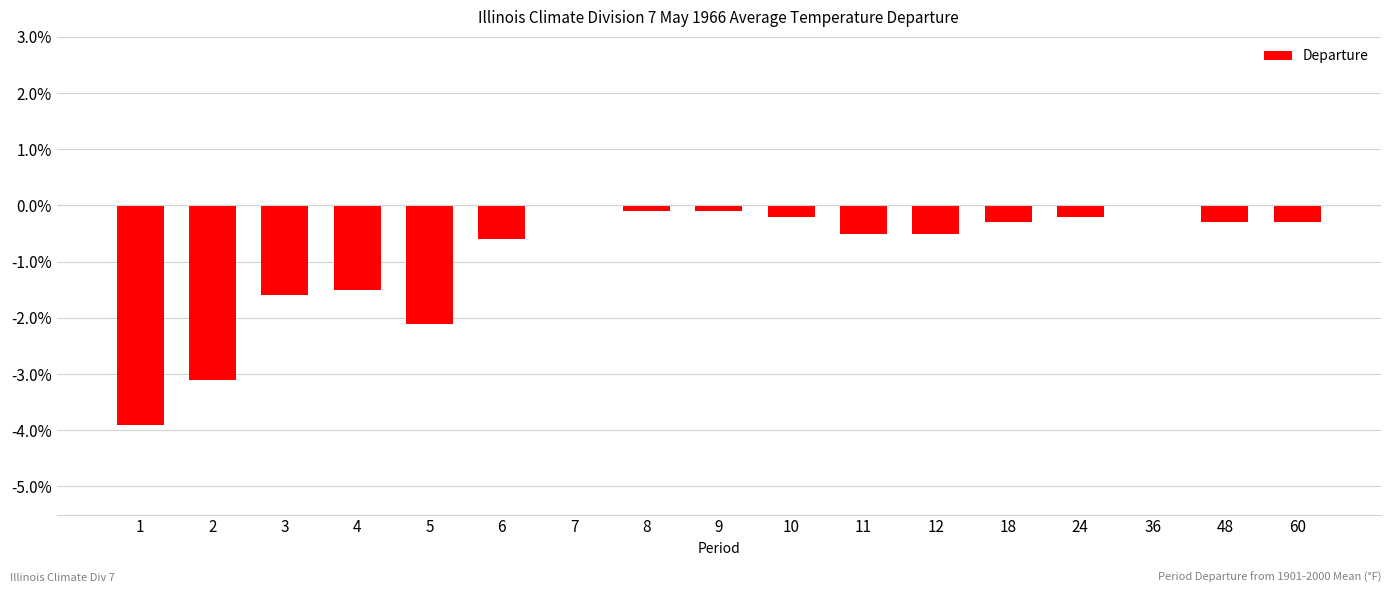

Where is the data nearest to the value -1?

6